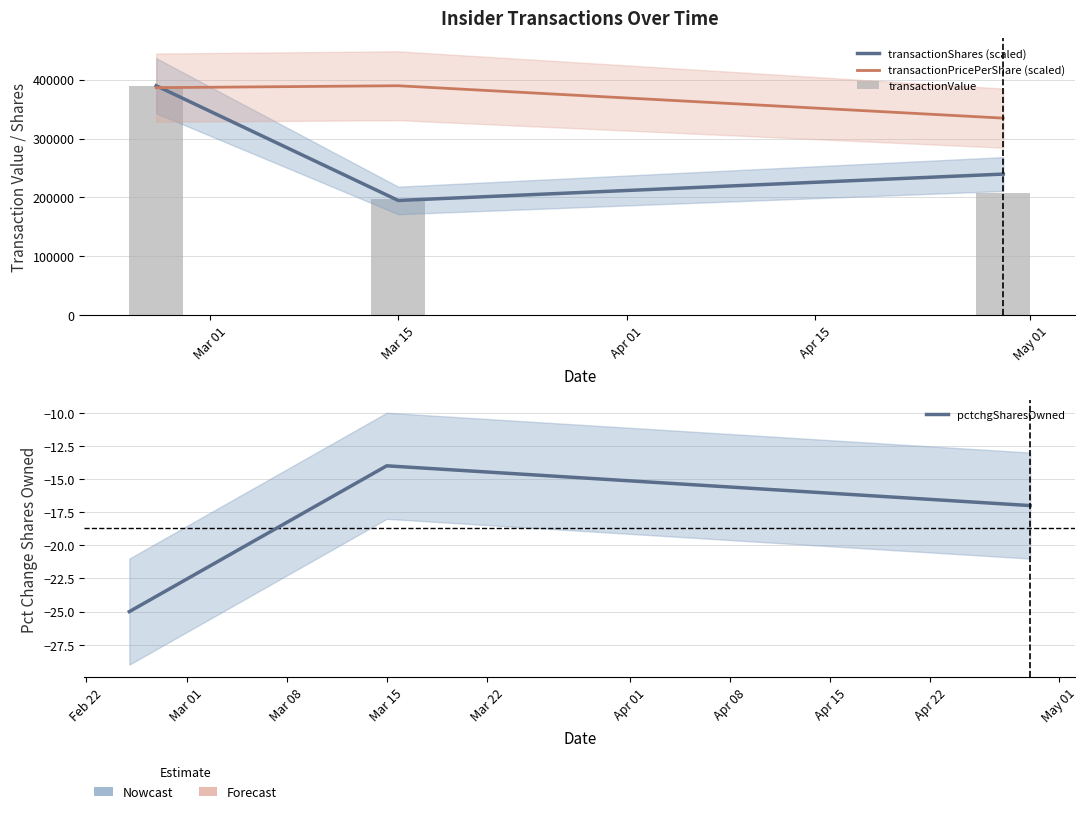

At which label does transactionValue reach its peak?

Mar 01